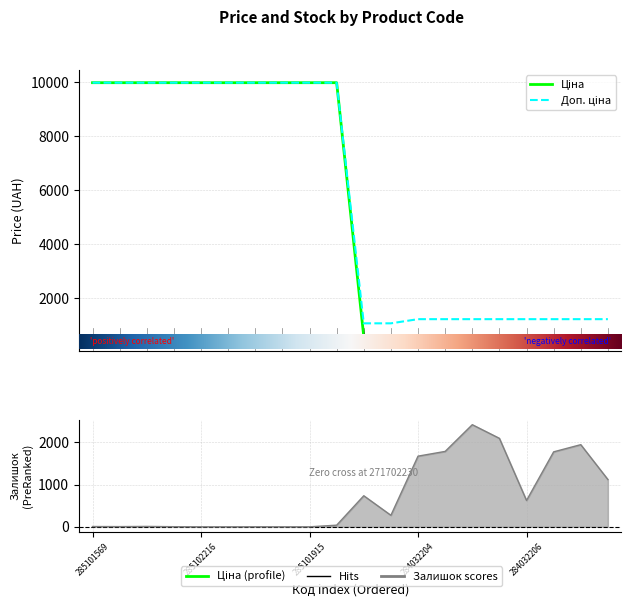

Between 285102044 and 284032205, which is larger?

285102044